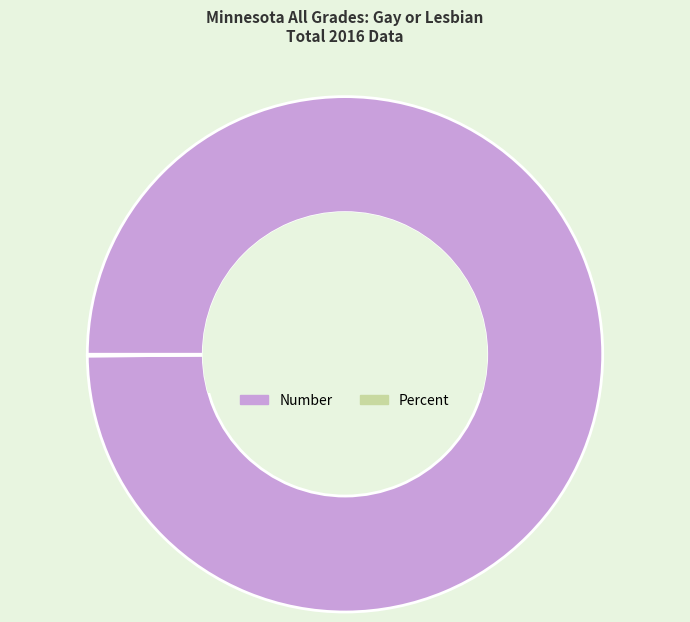

Which slice is the largest?

Number